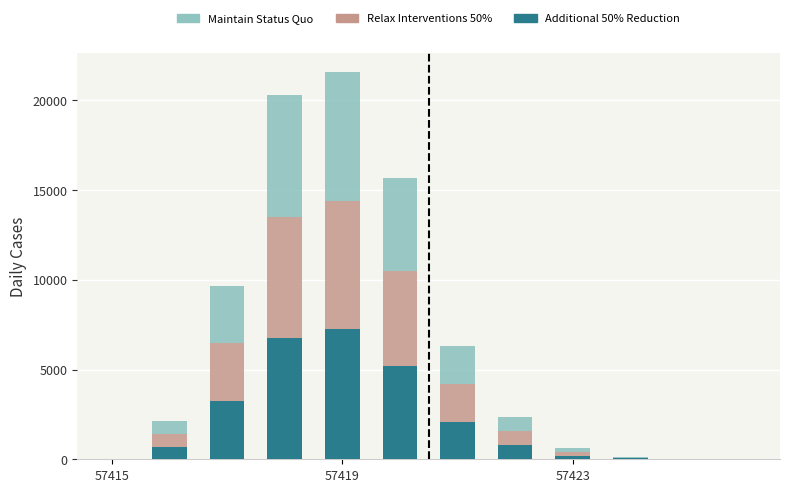

Rank the series by their maximum value, from lowest to highest.

Relax Interventions 50%, Maintain Status Quo, Additional 50% Reduction